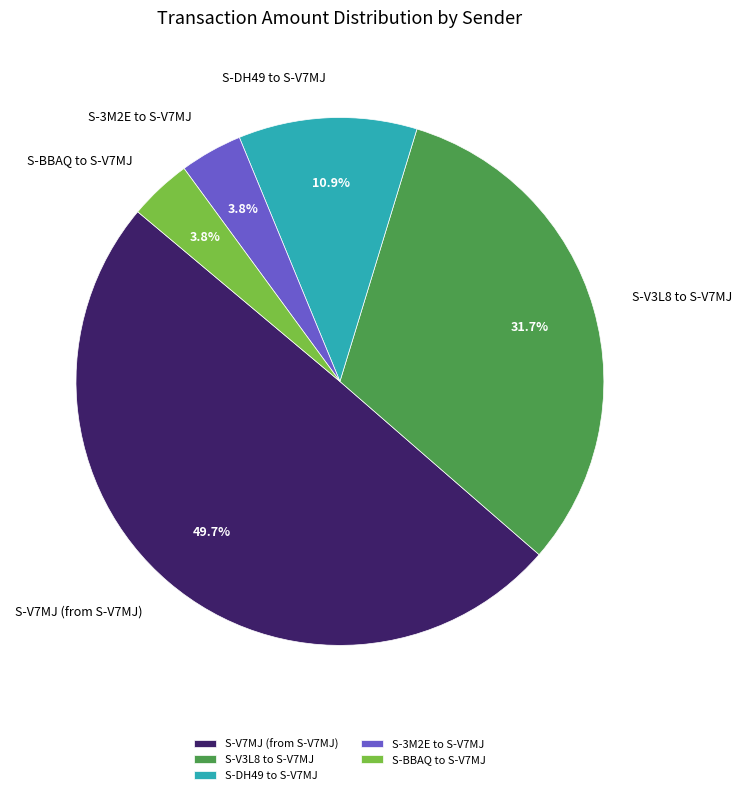

What percentage is NOT represented by S-V3L8 to S-V7MJ?

68.3%